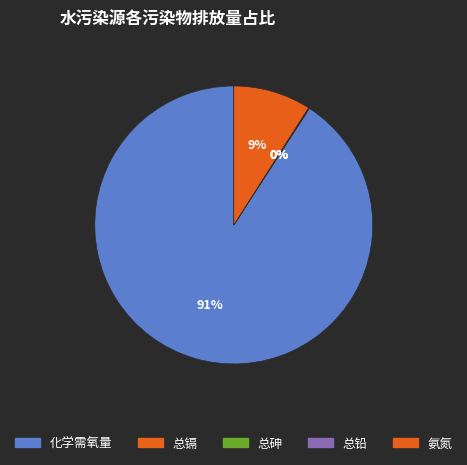

To the nearest percent, what is the average slice percentage?

20%